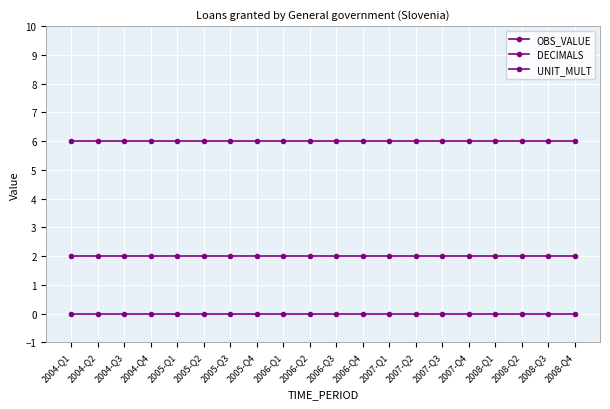

How many series are shown in this chart?

3